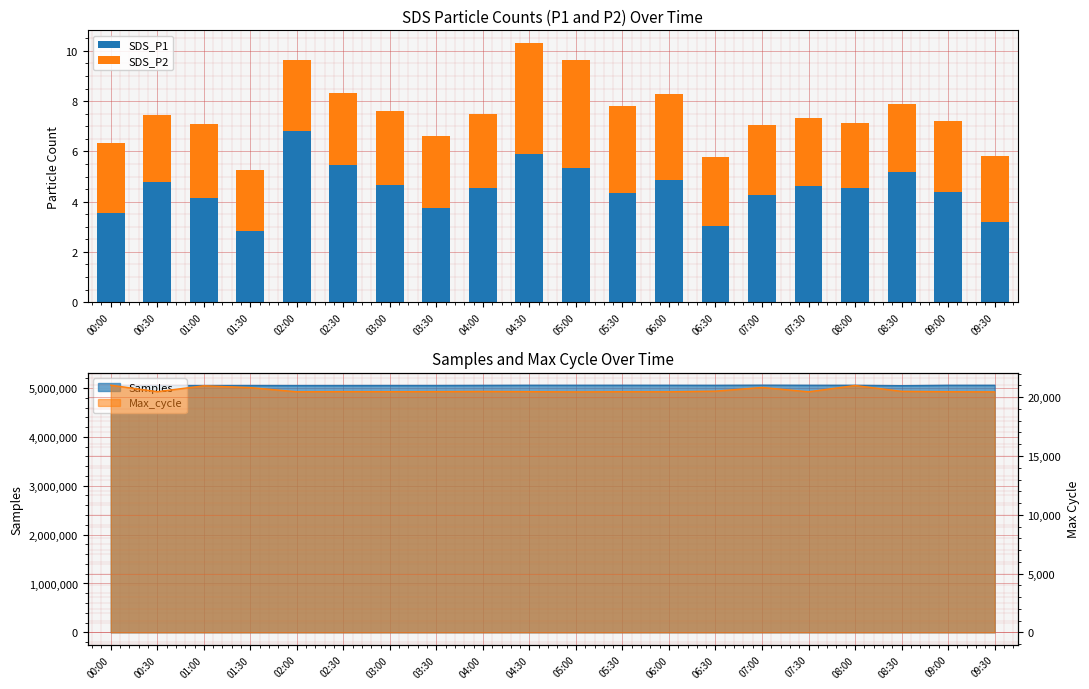

Reading left to right, what are all the values shown in this chart?

SDS_P1: 3.5	4.8	4.1	2.8	6.8	5.5	4.7	3.7	4.5	5.9	5.3	4.3	4.9	3.0	4.3	4.6	4.5	5.2	4.4	3.2
SDS_P2: 2.8	2.6	3.0	2.4	2.8	2.9	2.9	2.9	3.0	4.4	4.3	3.5	3.4	2.7	2.8	2.7	2.6	2.7	2.8	2.6